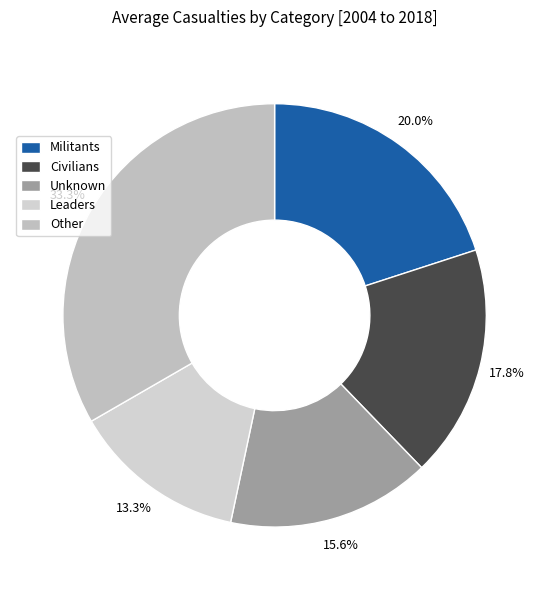

Which slice is the smallest?

Leaders